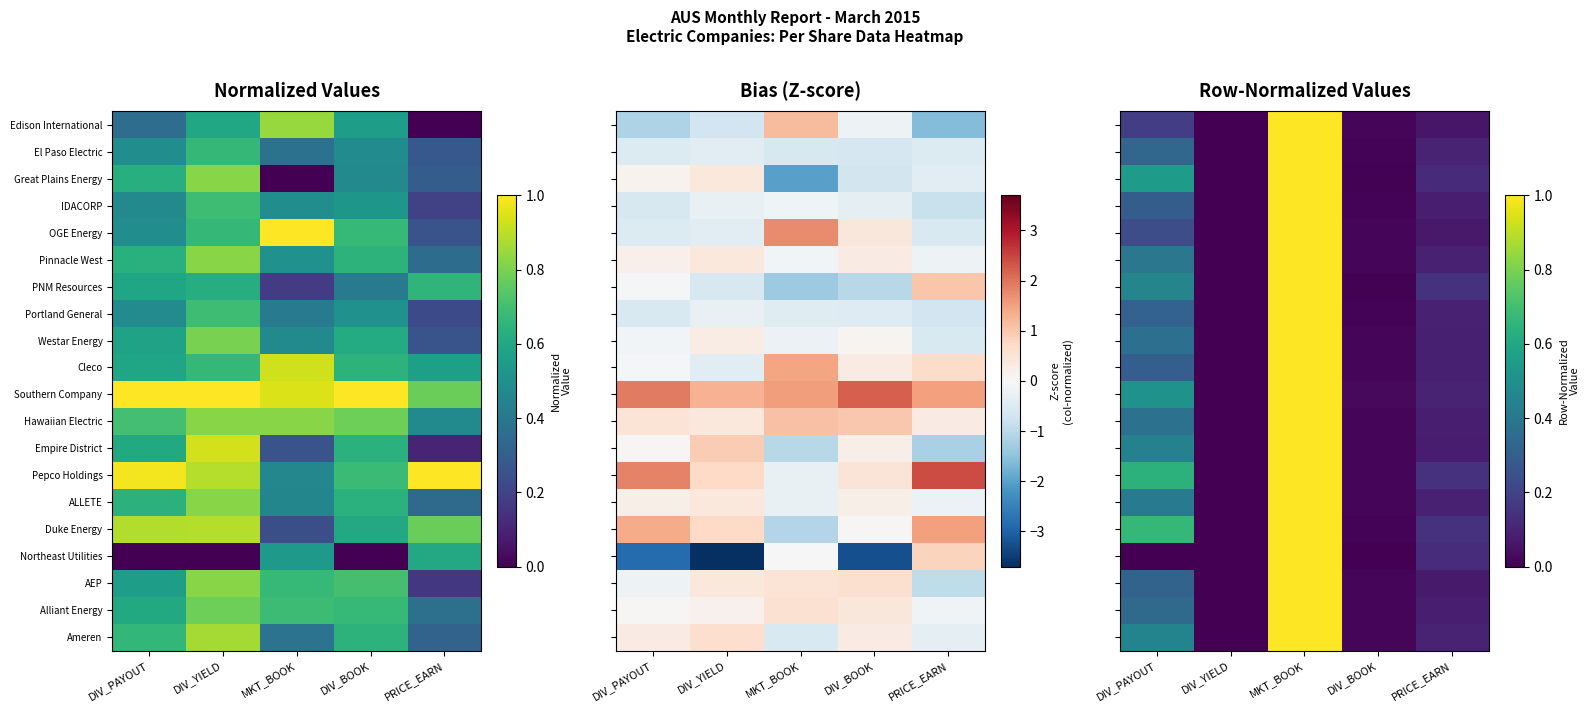

What is the maximum value for OGE Energy?

1.0